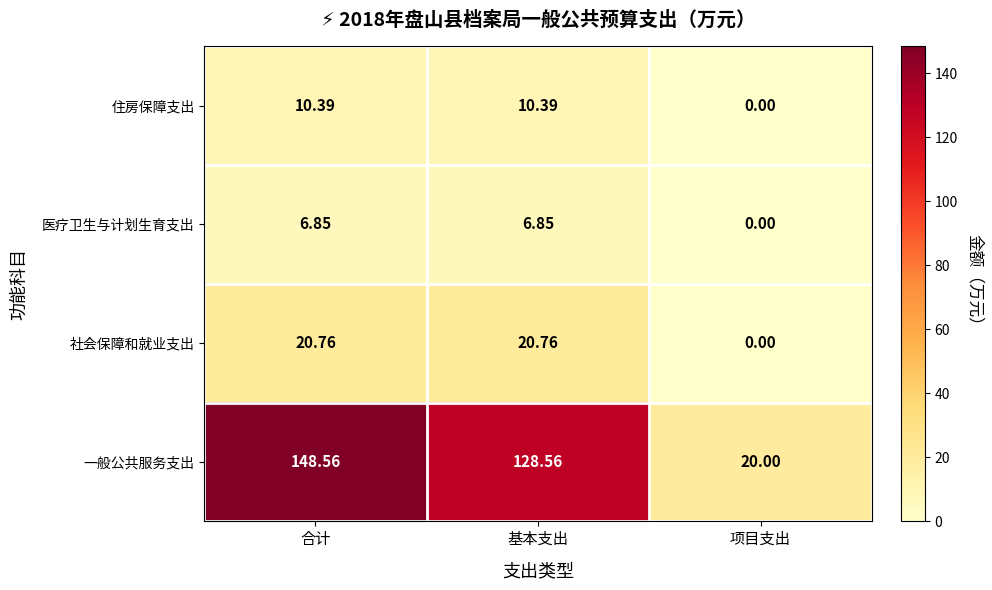

At how many categories does at least one series exceed 55?

2